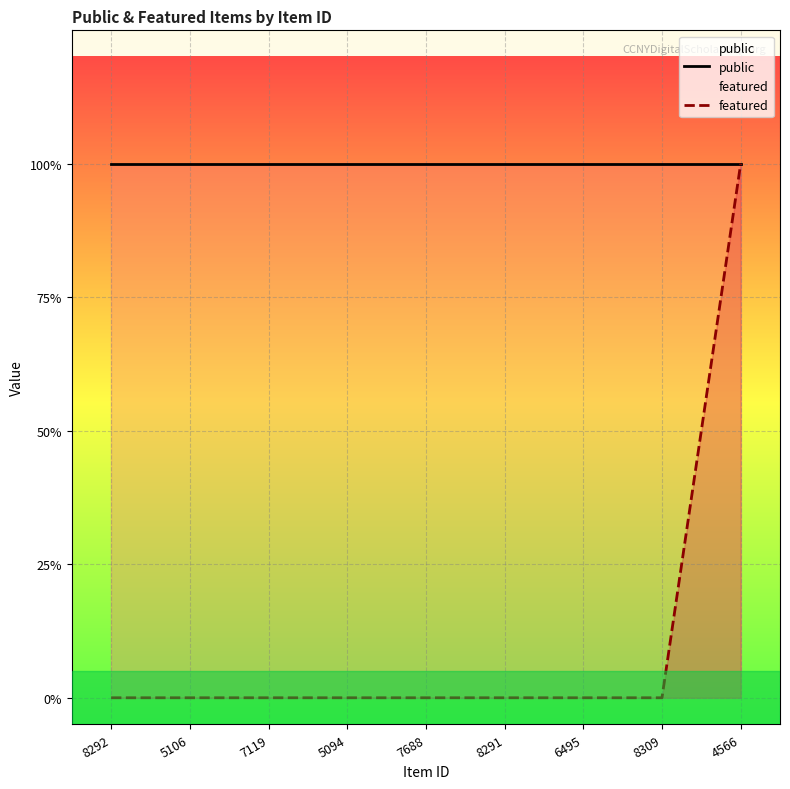

How many series are shown in this chart?

2